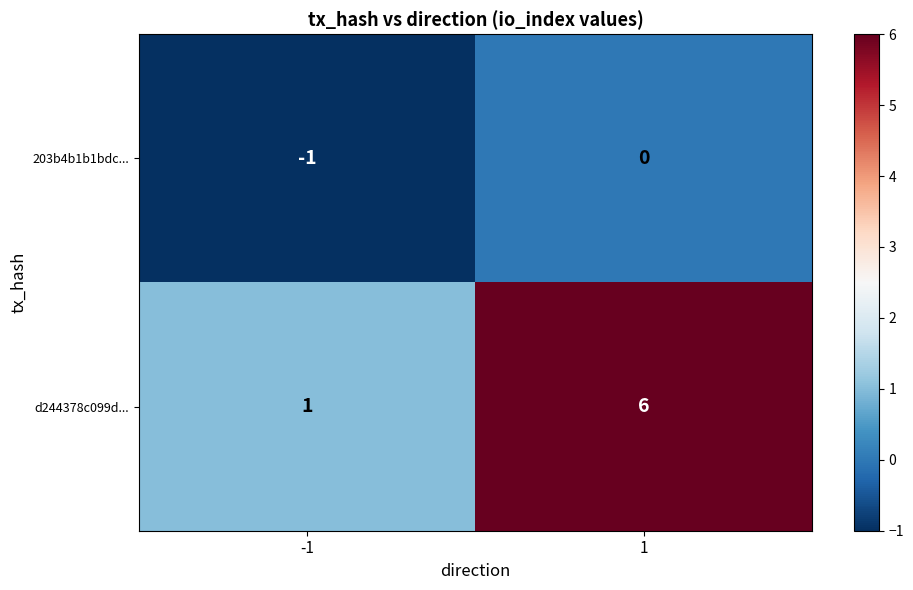

Which series has the largest total across all categories?

d244378c099d...